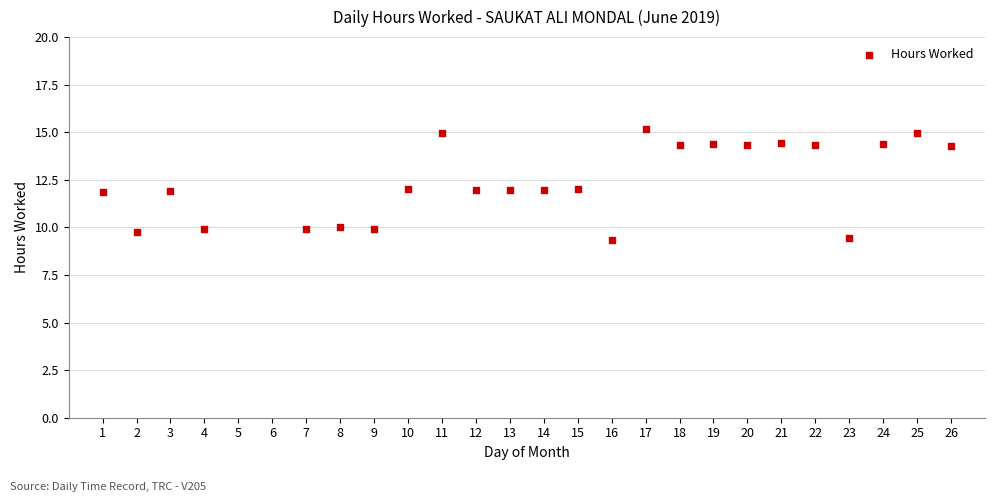

What is the range of Y values (max minus min)?

5.9